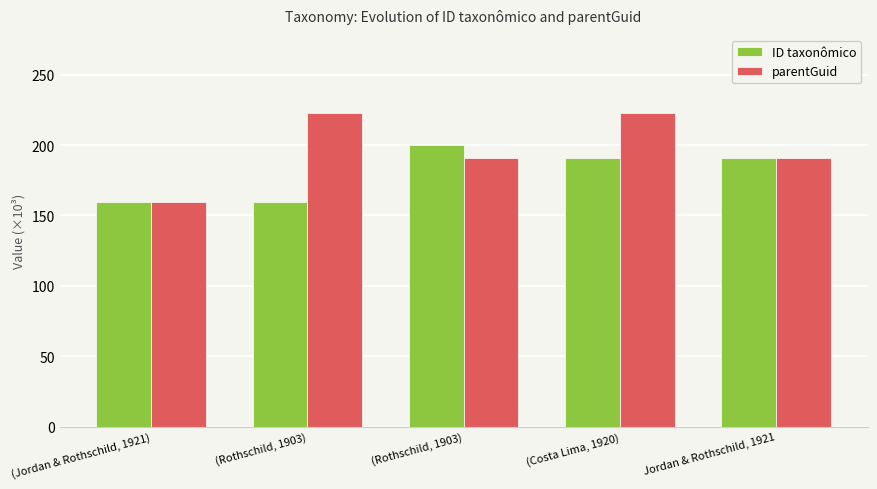

What is the minimum value shown in the chart?

159.6